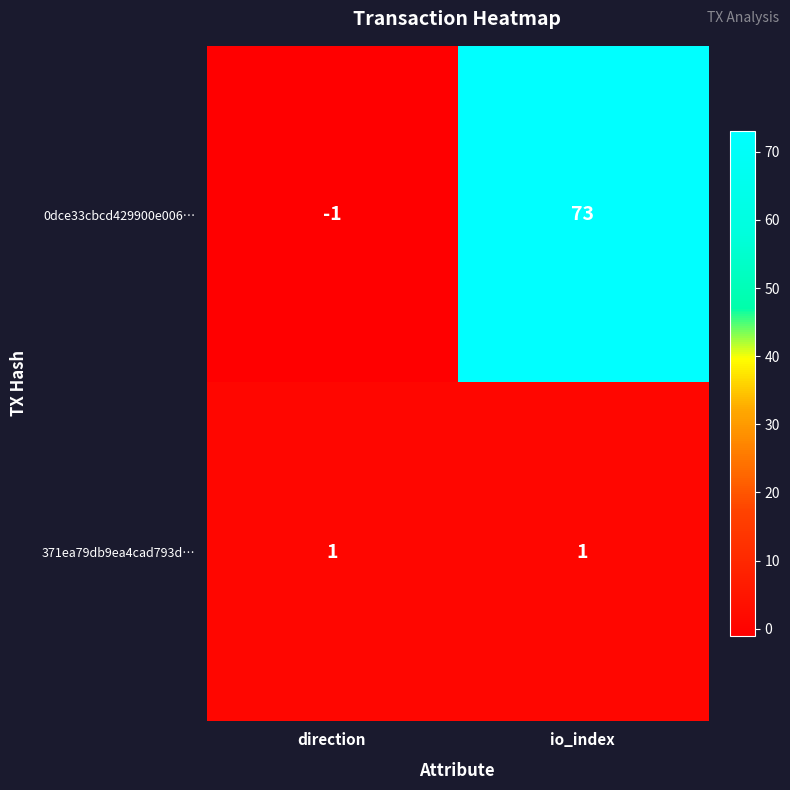

True or false: 371ea79db9ea4cad793d… has a value of 1 at direction.

True